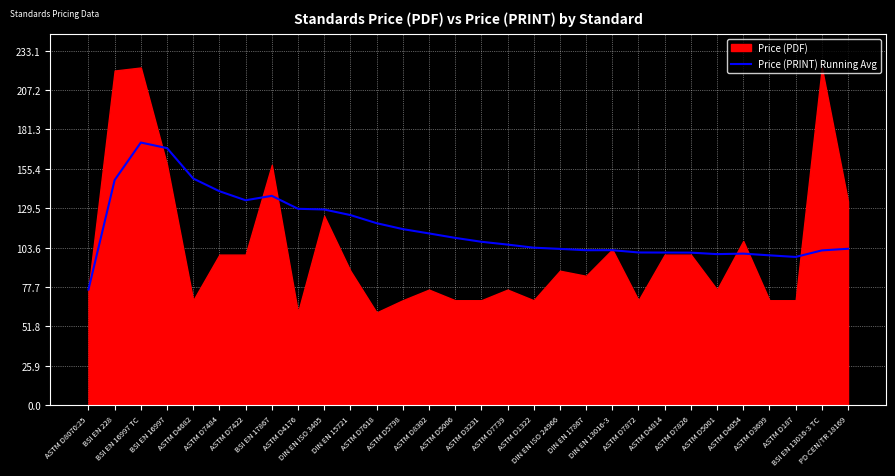

How many lines are shown in the chart?

1